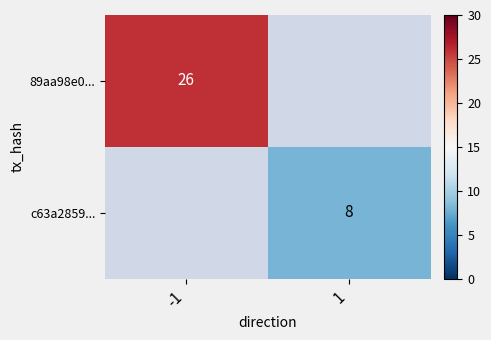

The value of 89aa98e0... at -1 is 45. True or false?

False